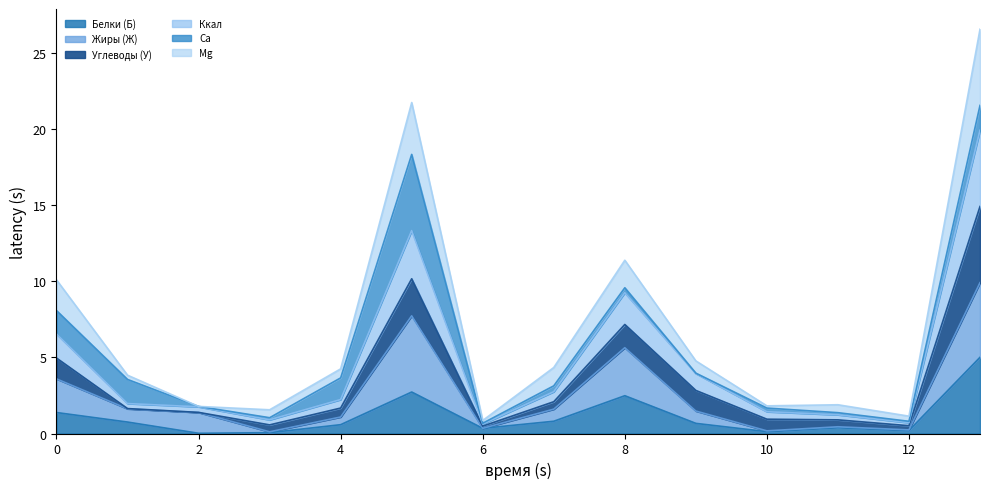

What is the highest value of the Белки (Б) series?

5.0